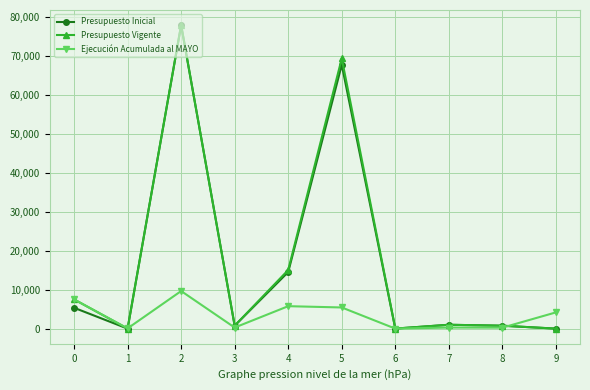

True or false: Presupuesto Inicial has more than 2 interior local peaks.

True